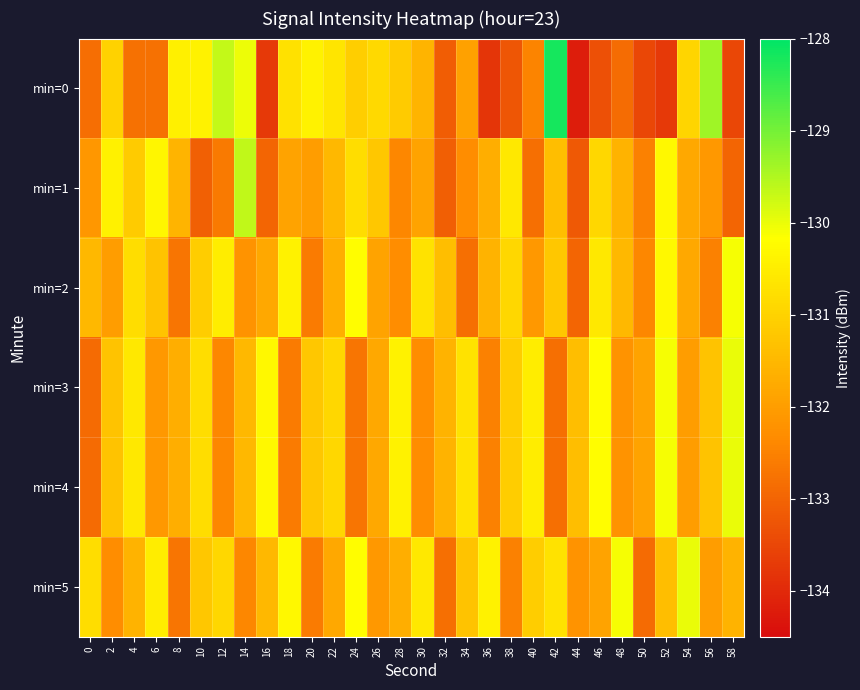

What is the difference between the highest and lowest values at 50?

1.6